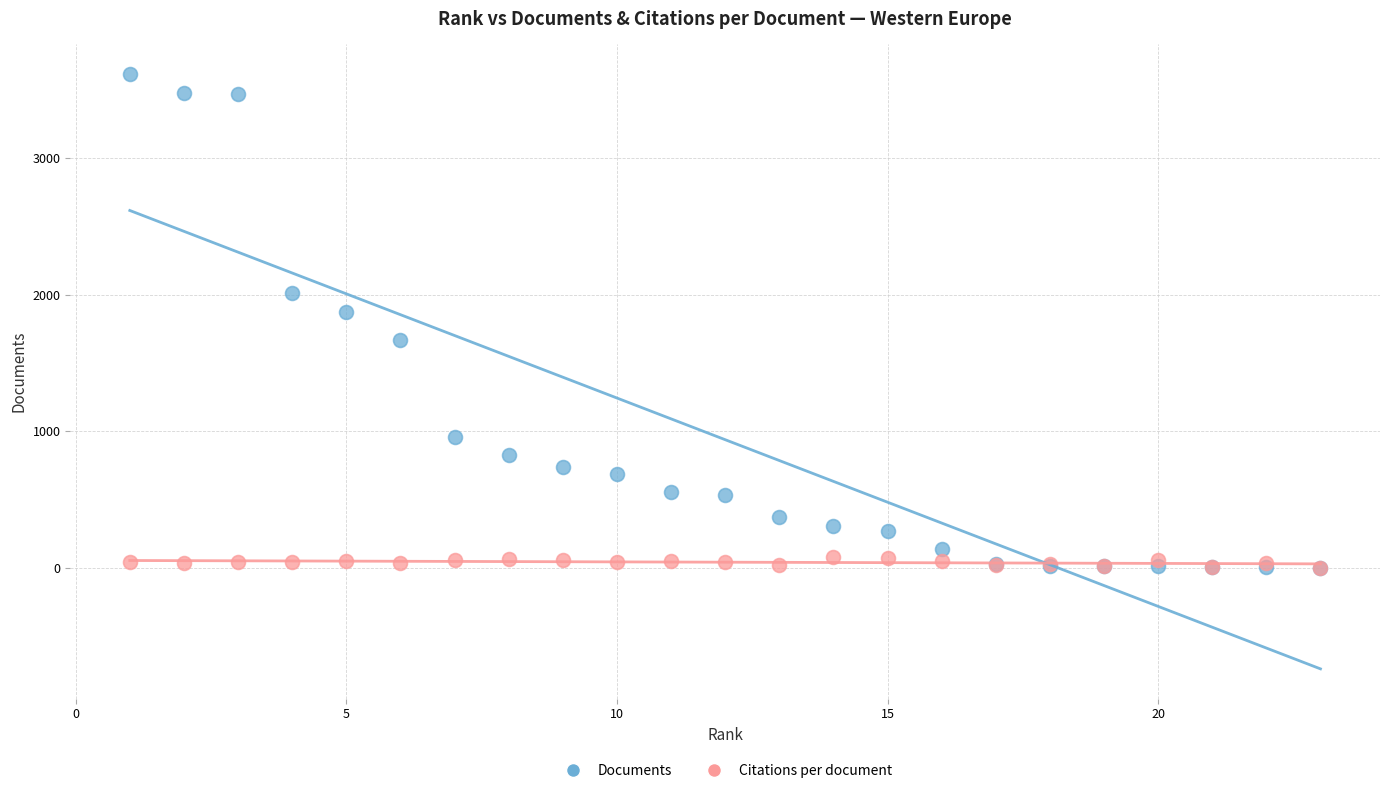

Across all series, what Y value is closest to 1808?

1871.0